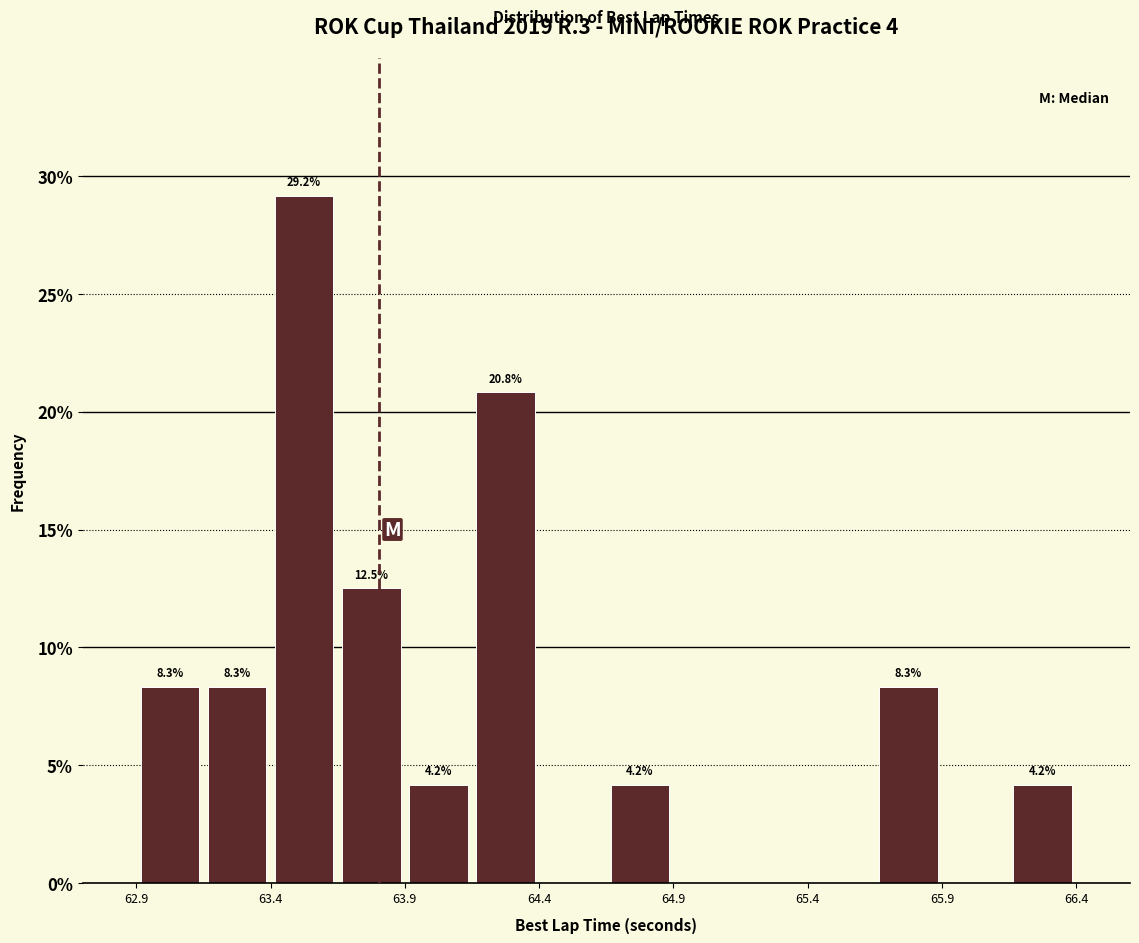

Over which range of the x-axis is the bar tallest?

63.40 to 63.65